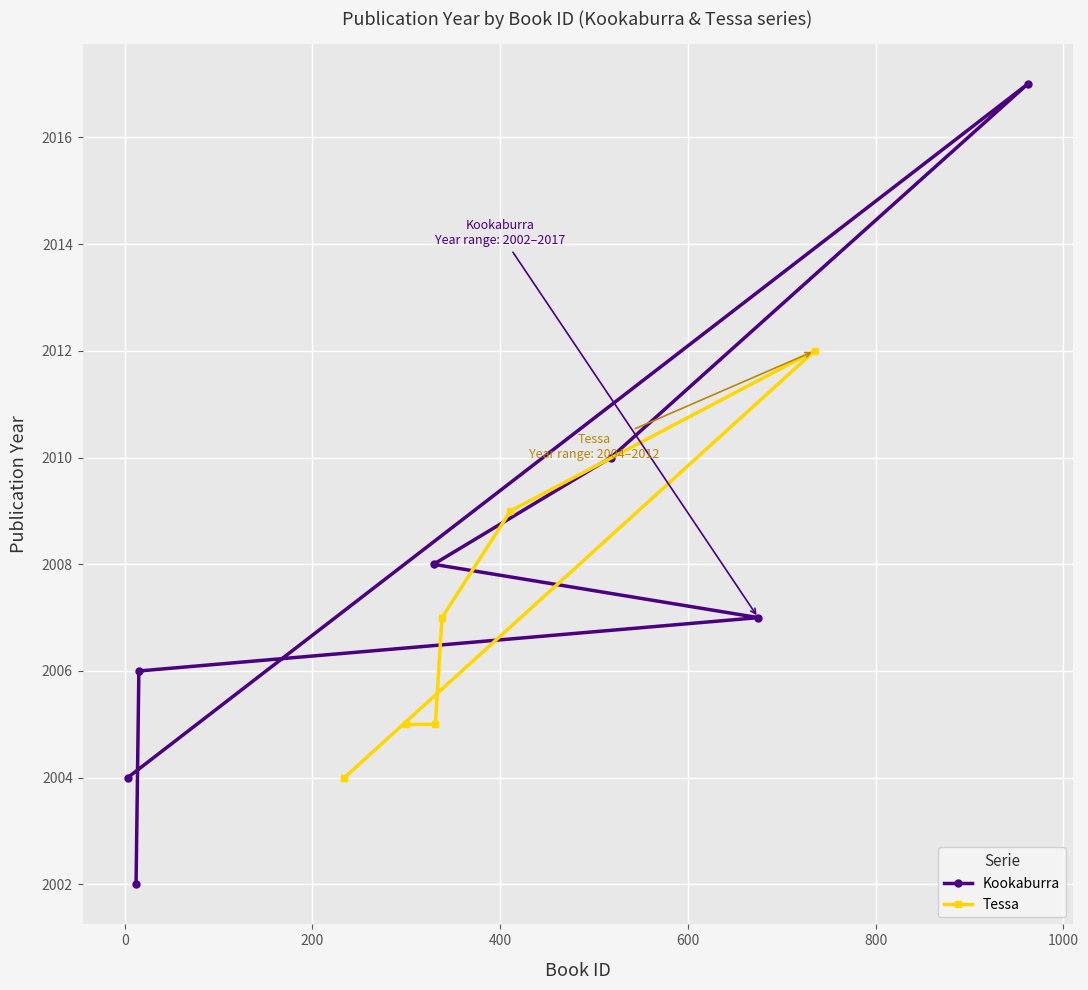

What is the value of the Kookaburra point at the 7th from the left?

2017